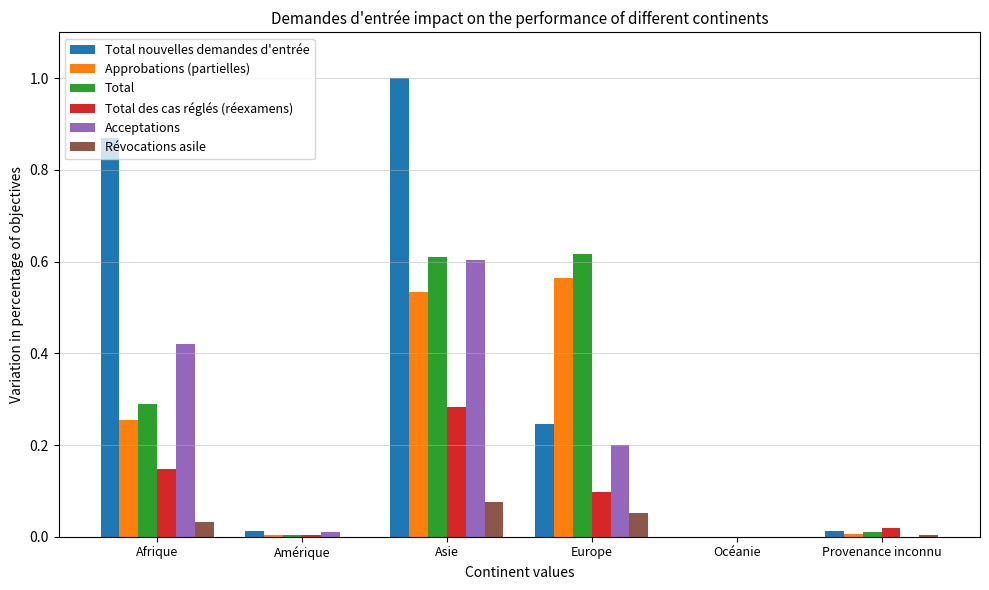

The value of Acceptations at Europe is 0.3. True or false?

False